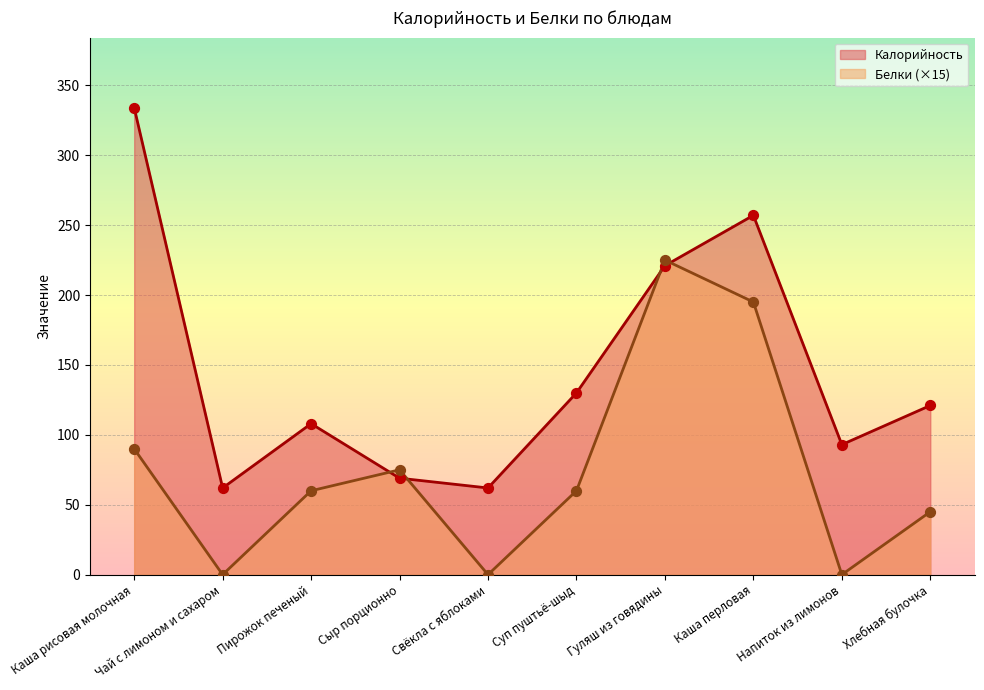

What is the total value across all series at Хлебная булочка?

166